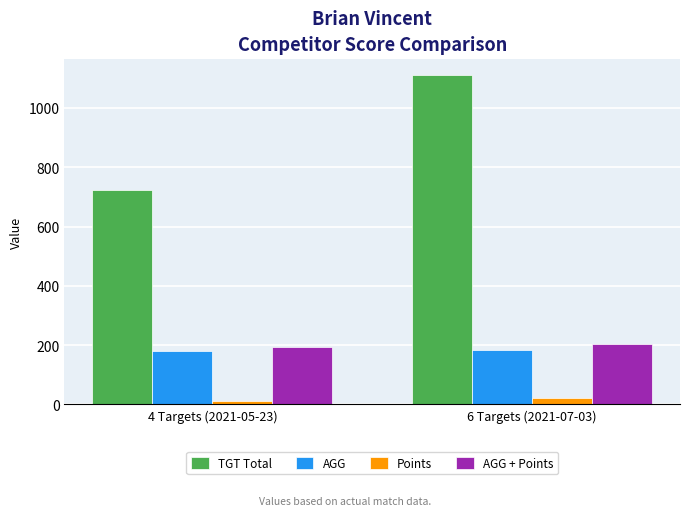

What is the label of the 1st bar from the left?

4 Targets (2021-05-23)